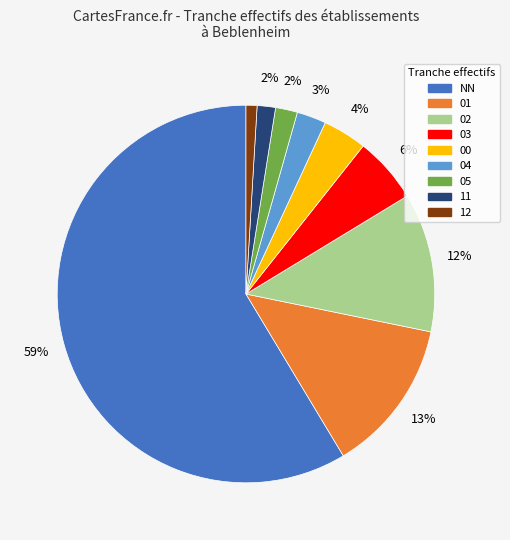

To the nearest percent, what is the combined percentage of 03 and 12?

7%